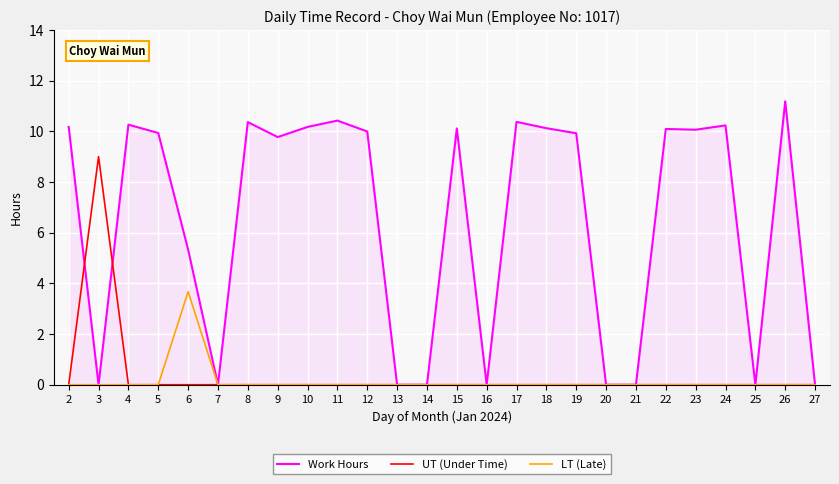

The LT (Late) series shows 5.9 at 6. True or false?

False